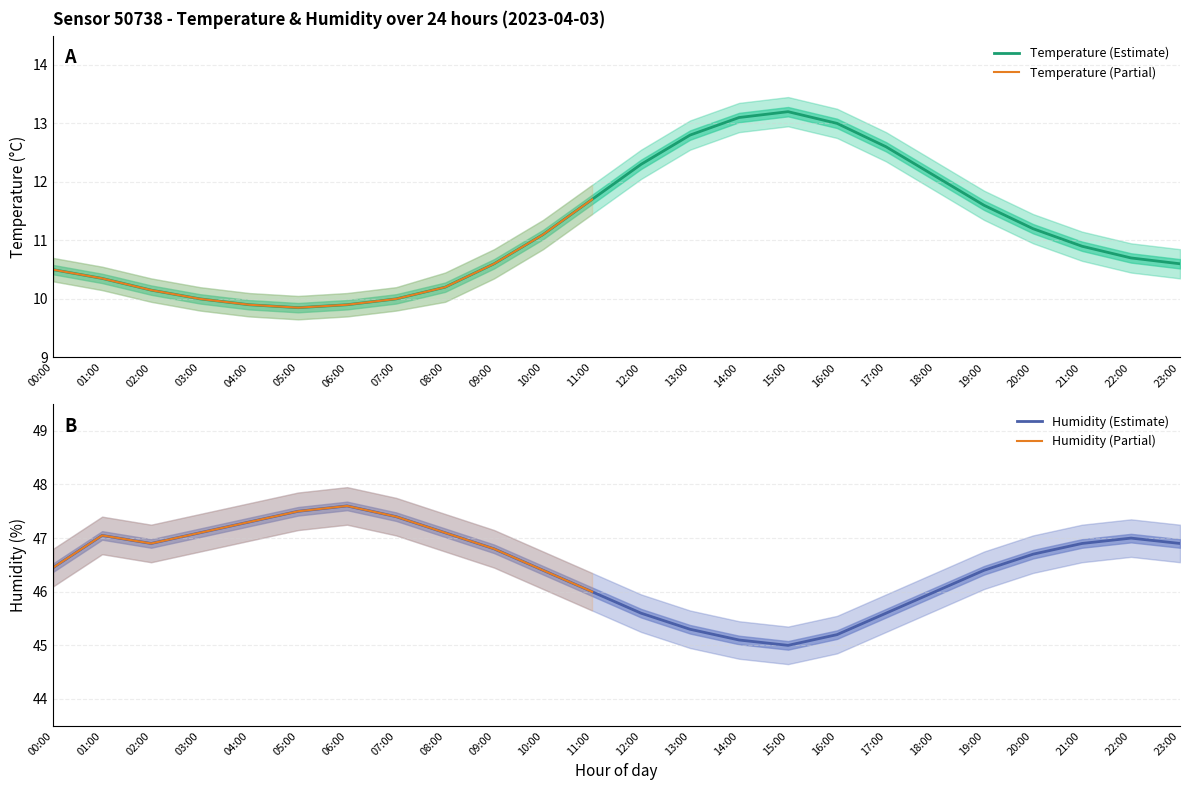

Rank the series by their maximum value, from highest to lowest.

humidity_upper, humidity, humidity_lower, temperature_upper, temperature, temperature_lower